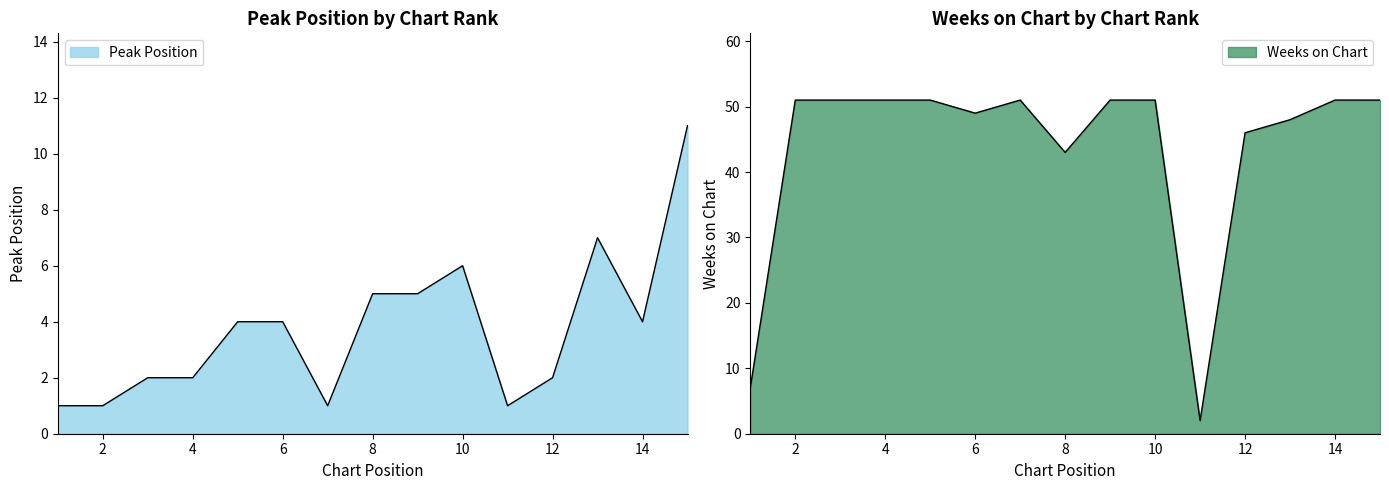

Which series has the largest range (max minus min)?

Weeks on Chart